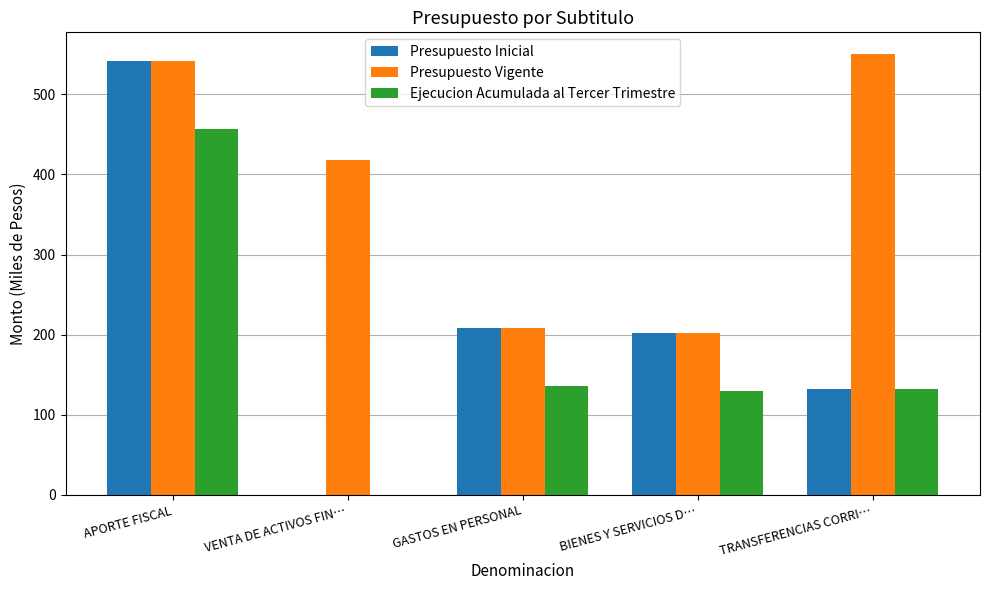

The Presupuesto Inicial series shows 542 at APORTE FISCAL. True or false?

True